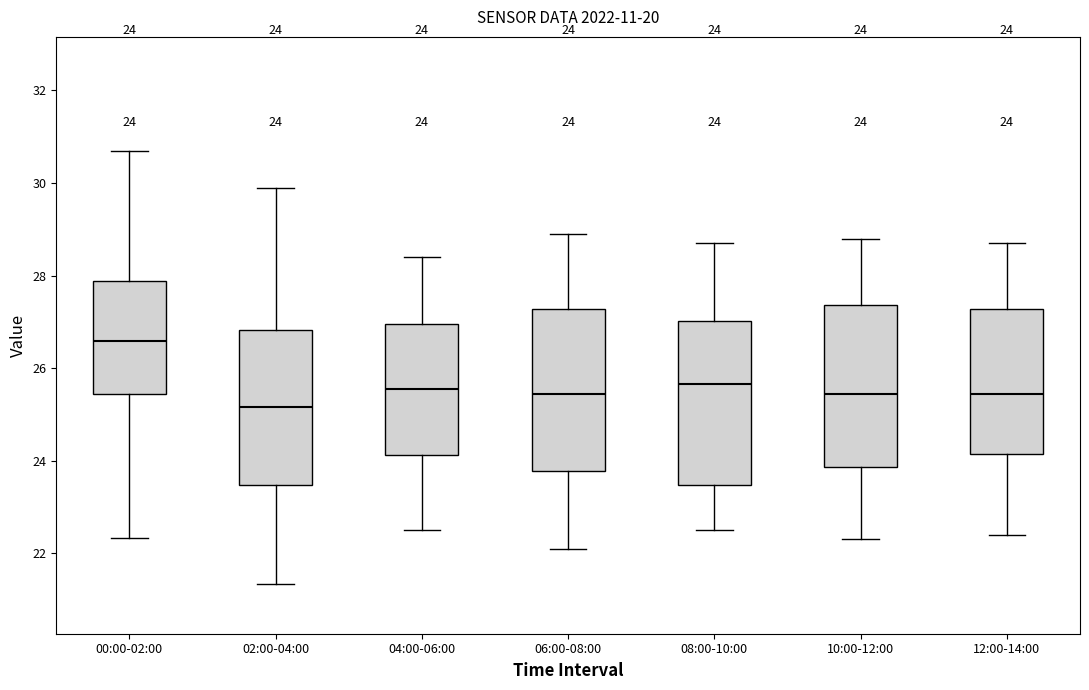

Which box's median line is the lowest?

02:00-04:00